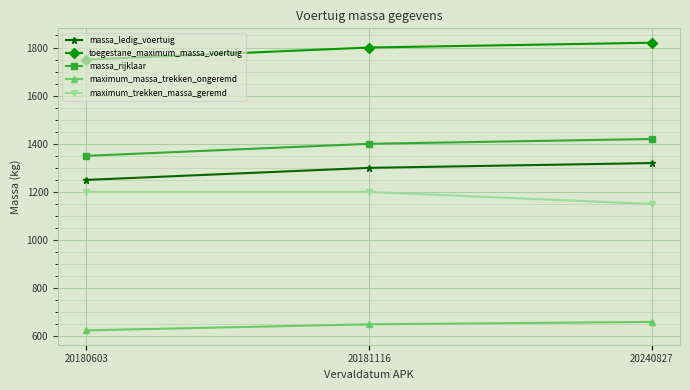

At how many categories does at least one series exceed 1501?

3